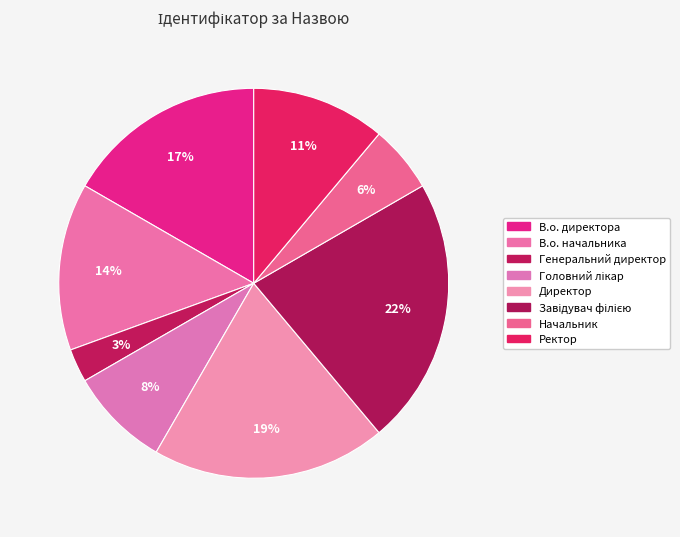

Count the number of slices in the pie.

8